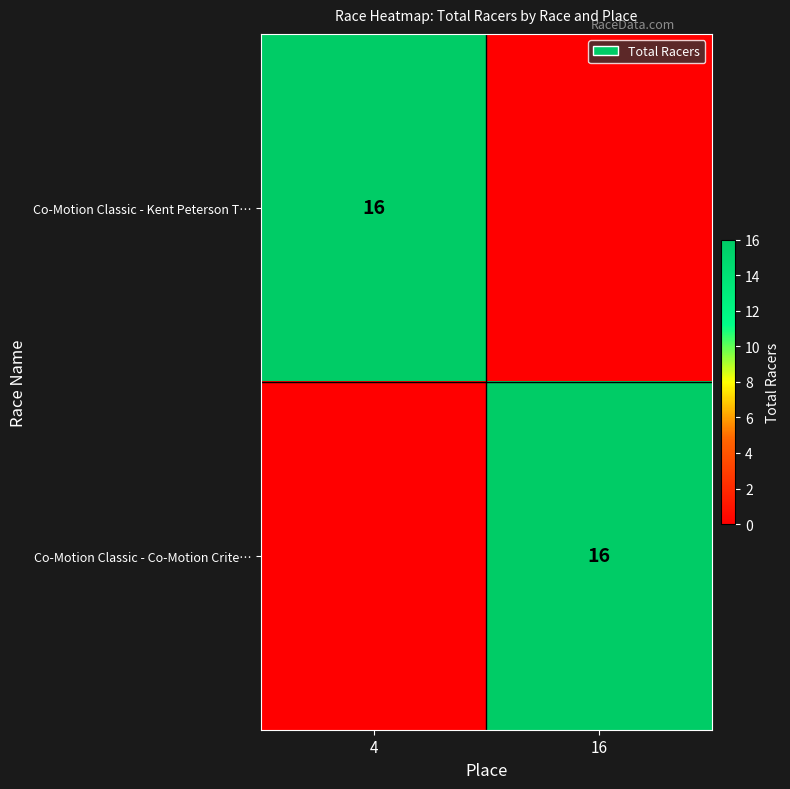

True or false: Co-Motion Classic - Co-Motion Crite… has a value of 16 at 16.

True